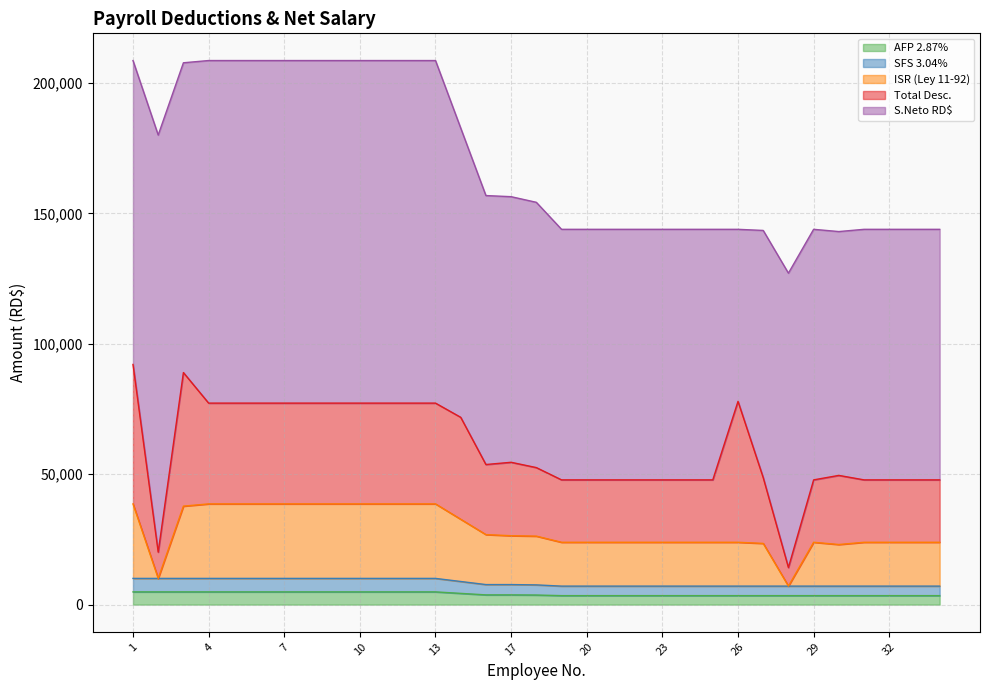

What is the highest value of the AFP 2.87% series?

4879.0